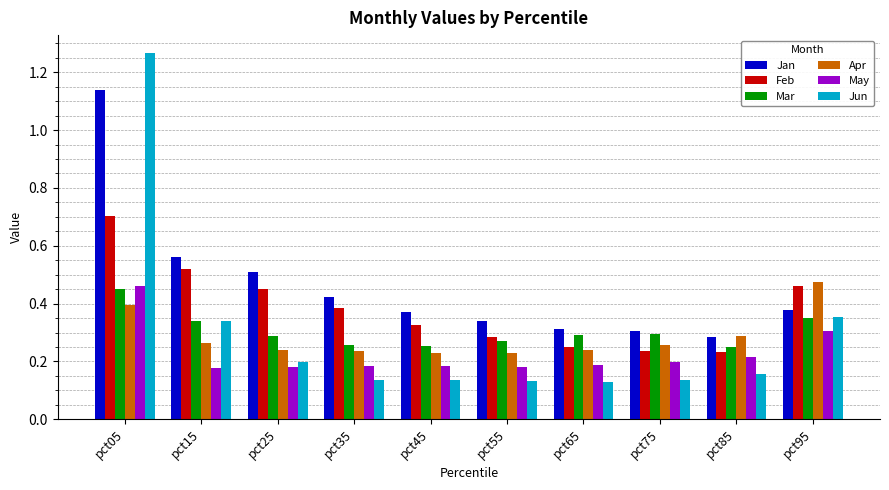

Which series changed the most between pct45 and pct95?

Apr